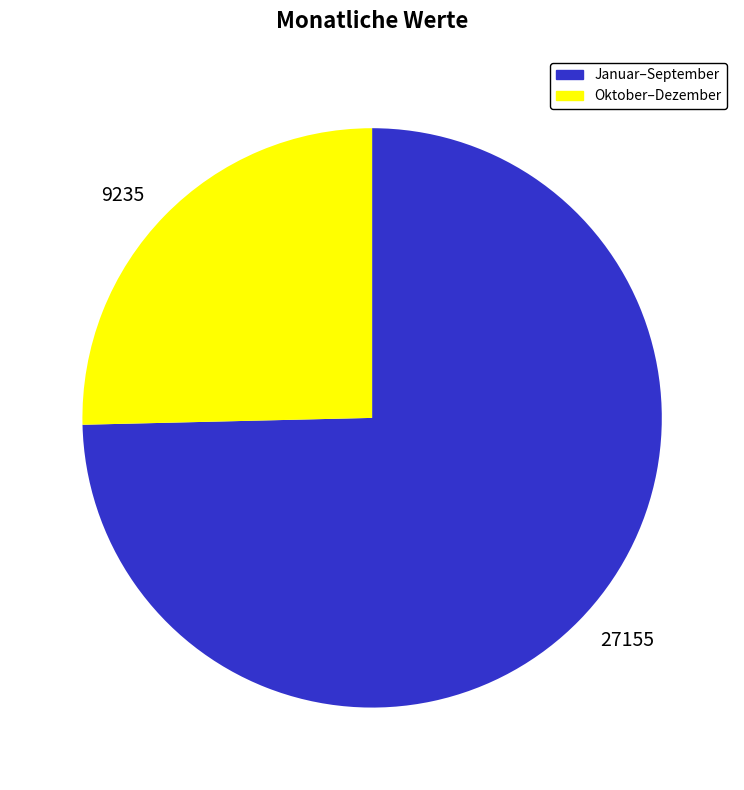

Rank the categories by value from lowest to highest.

9235, 27155